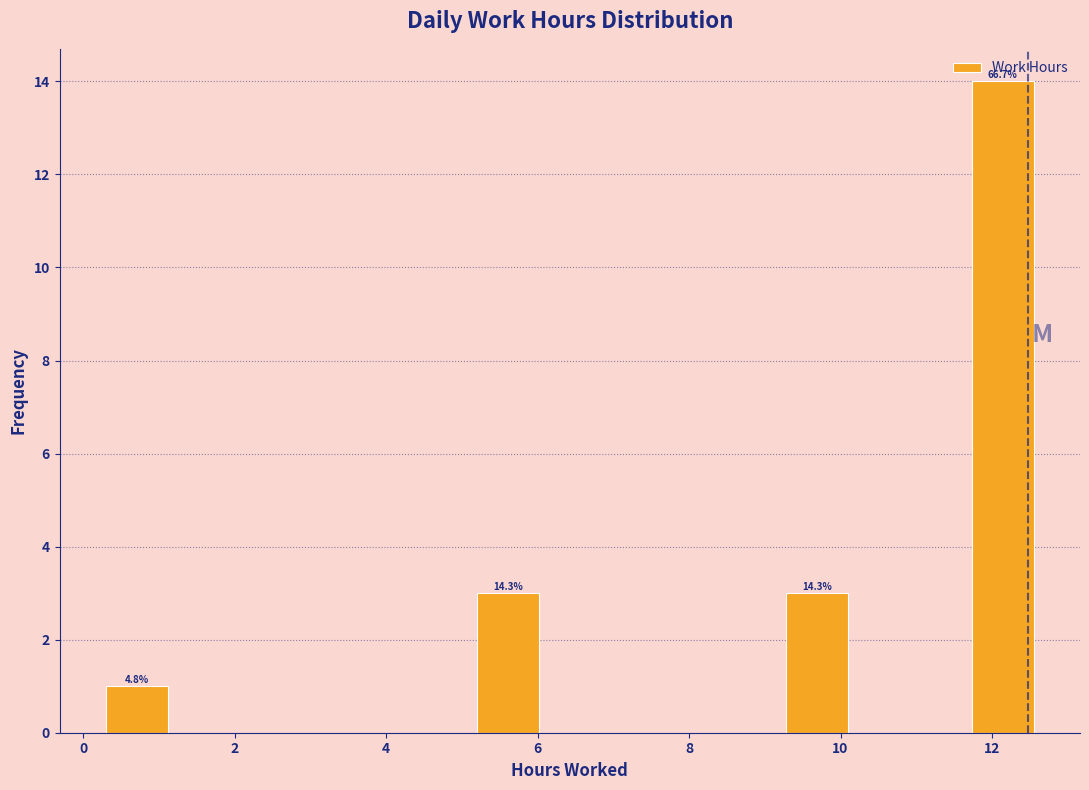

Which range on the x-axis has the tallest bar?

11.8 to 12.6